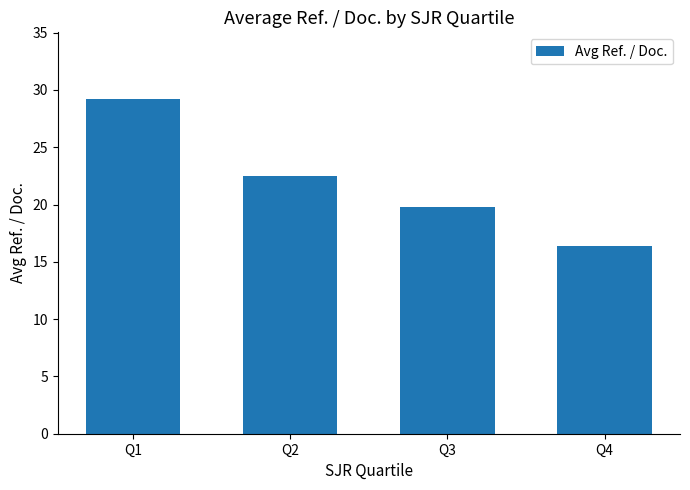

True or false: the data shows 41.9 at Q1.

False